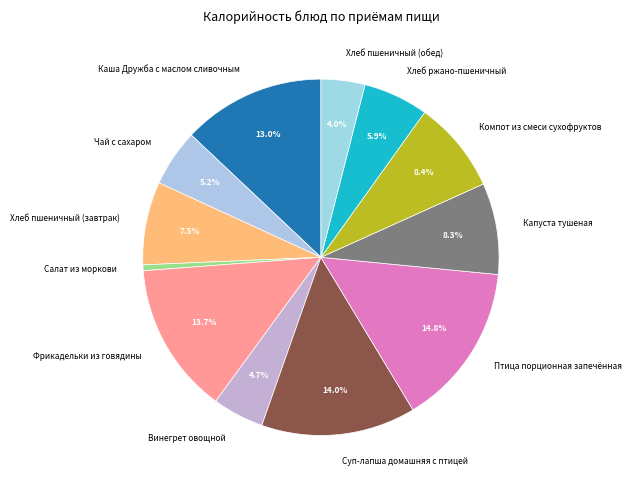

True or false: Хлеб пшеничный (завтрак) accounts for 20% of the total.

False